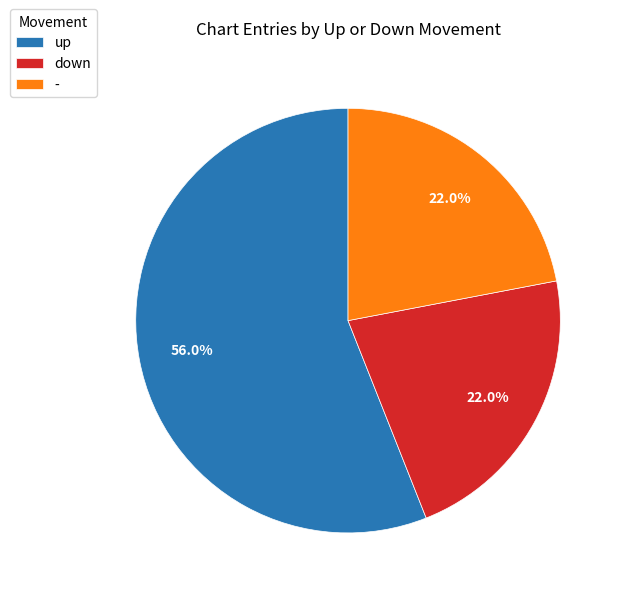

The up slice represents 56% of the pie. True or false?

True